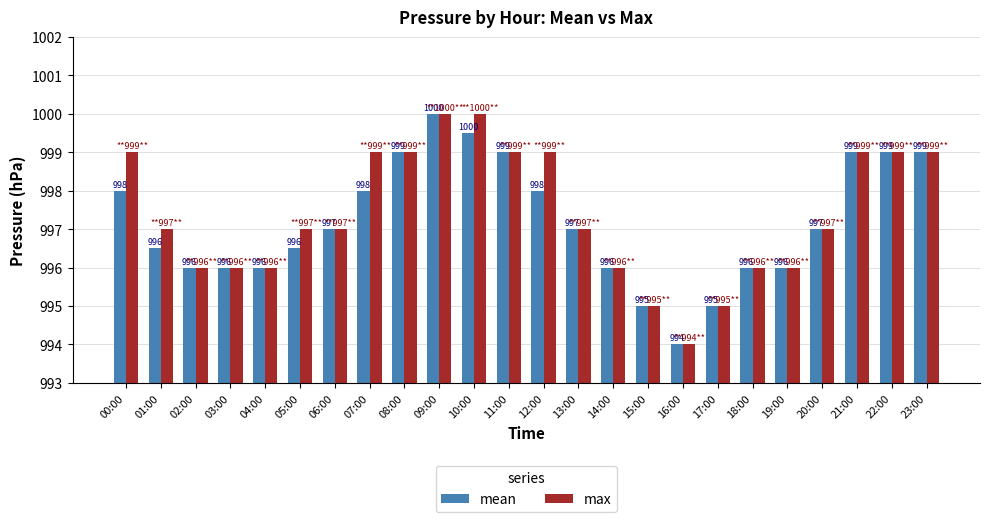

How many data points does each series have?

24